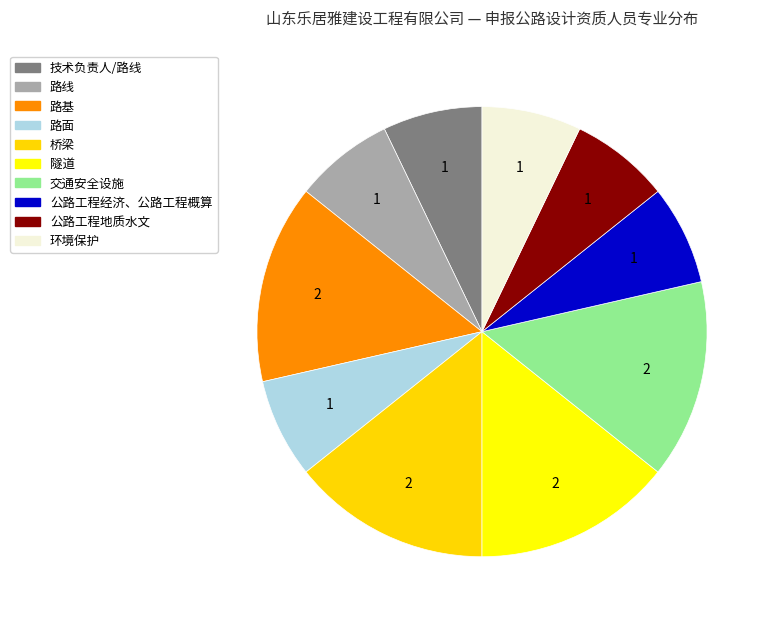

Between 技术负责人/路线 and 隧道, which is larger?

隧道